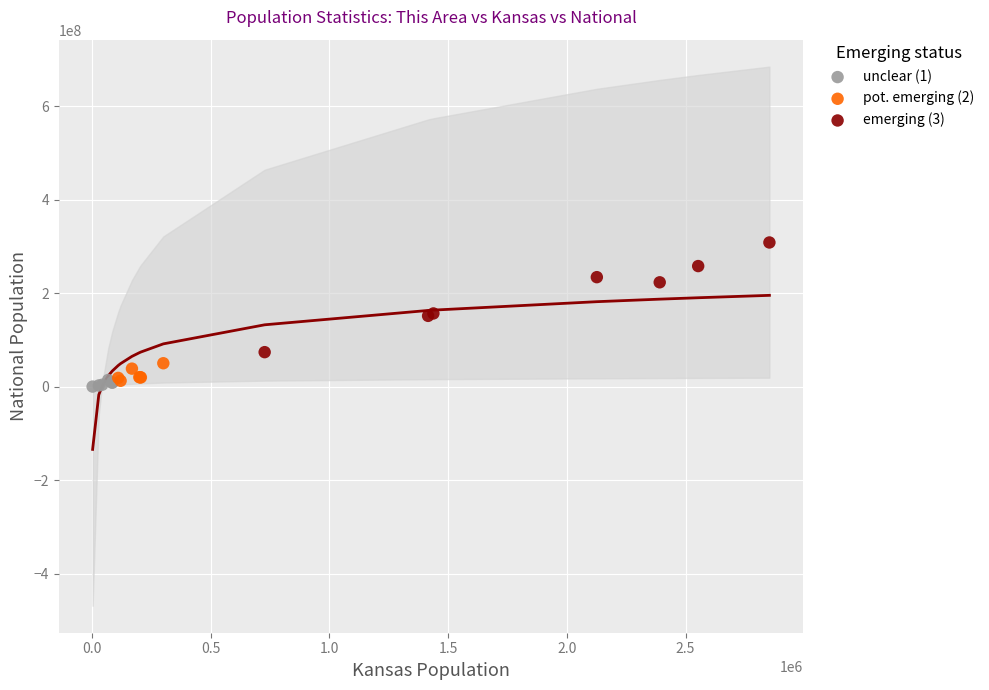

Which series has the widest spread of Y values?

emerging (3)